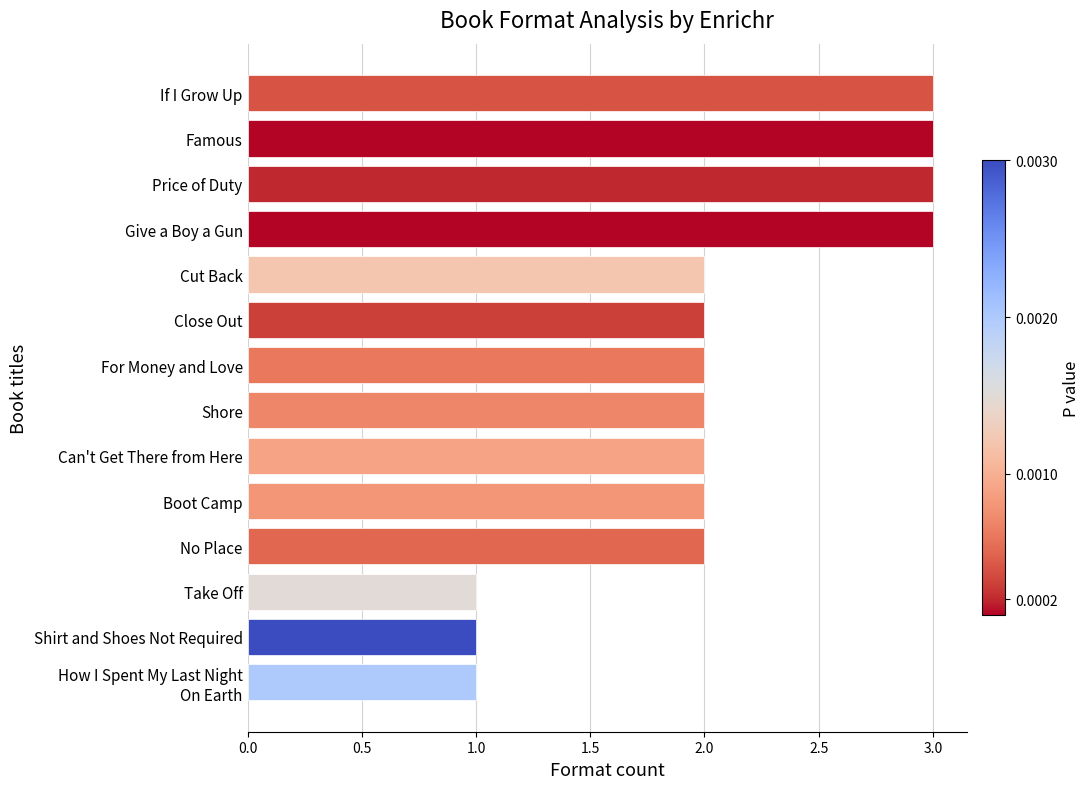

What value does the data have at Price of Duty?

3